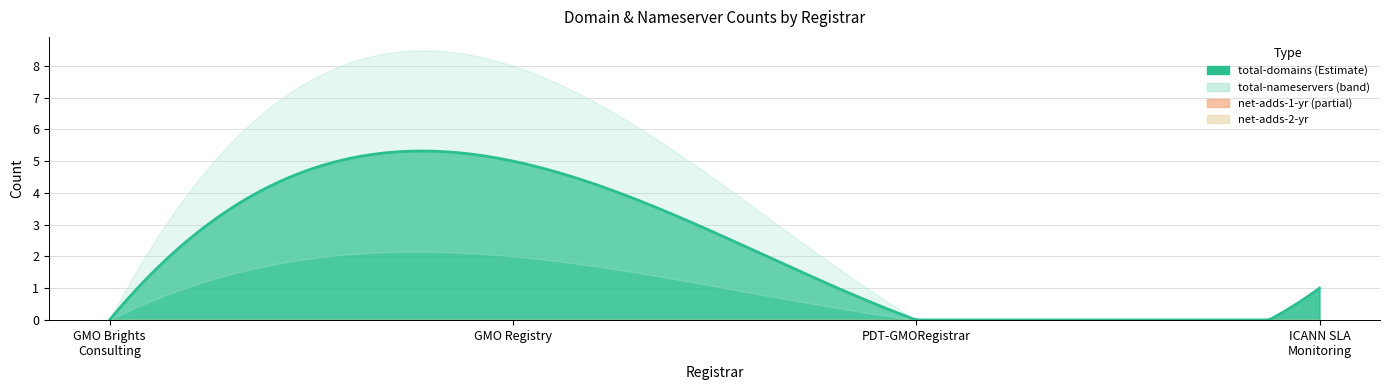

True or false: net-adds-1-yr and total-nameservers intersect in this chart.

False